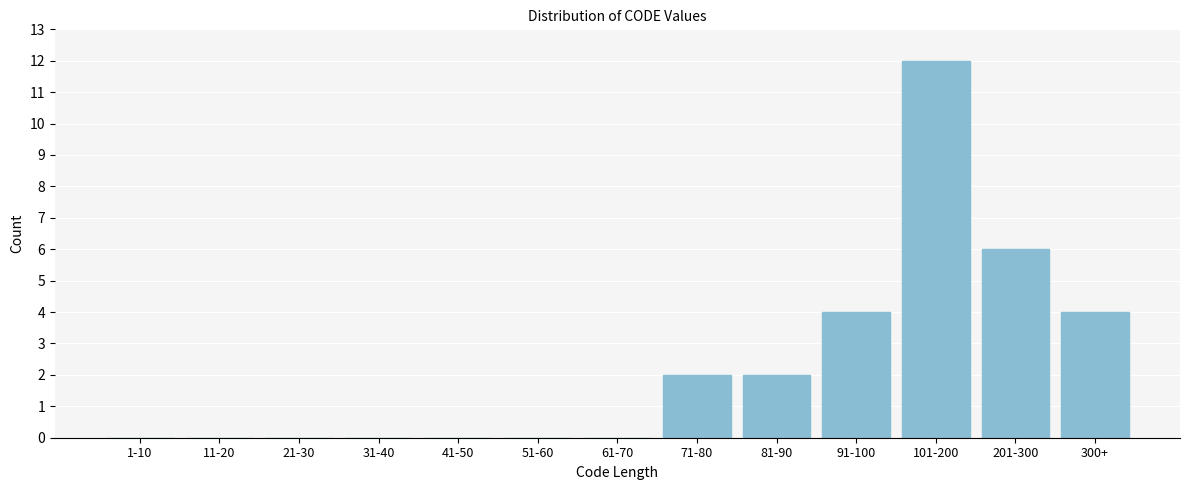

Reading left to right, extract all data points from this chart.

1-10=0	11-20=0	21-30=0	31-40=0	41-50=0	51-60=0	61-70=0	71-80=2	81-90=2	91-100=4	101-200=12	201-300=6	300+=4